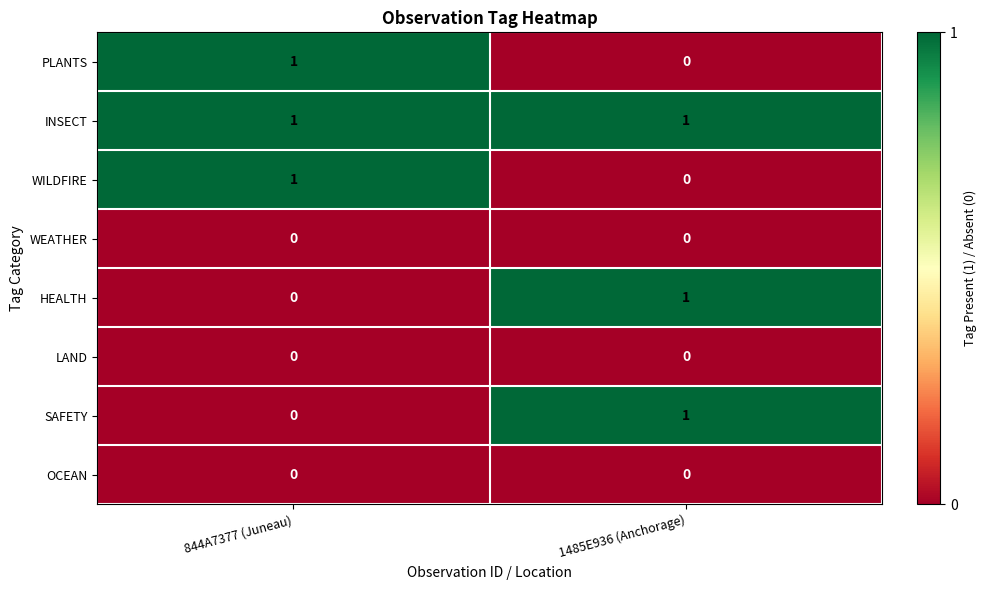

Reading right to left, what are all the values shown in this chart?

PLANTS: 0	1
INSECT: 1	1
WILDFIRE: 0	1
WEATHER: 0	0
HEALTH: 1	0
LAND: 0	0
SAFETY: 1	0
OCEAN: 0	0